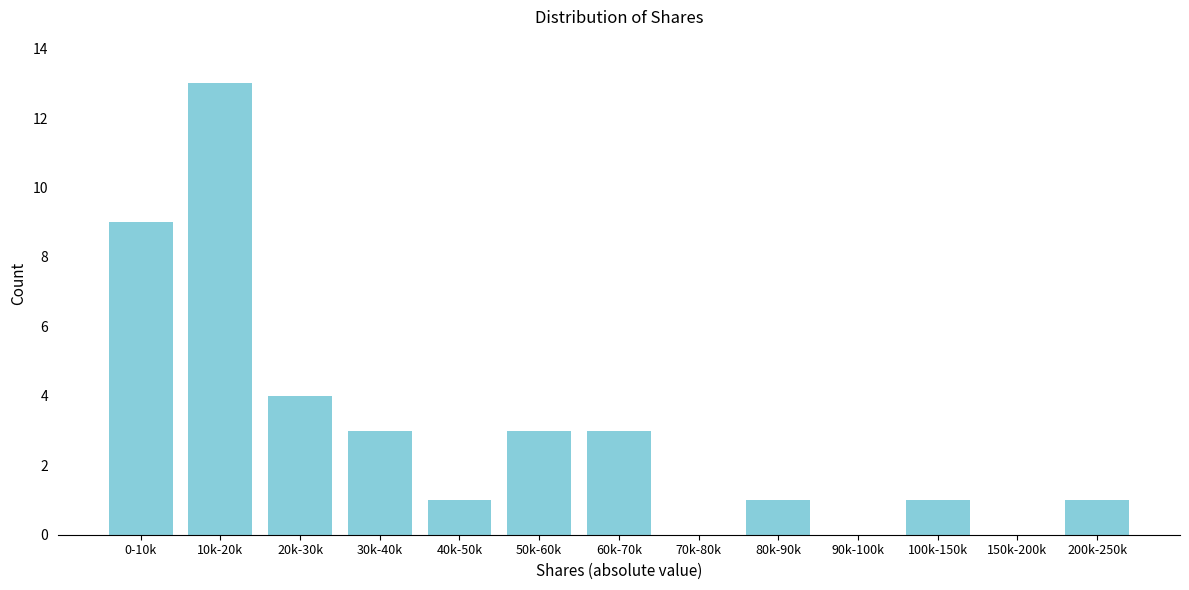

Reading left to right, list all the values displayed in this chart.

0-10k=9	10k-20k=13	20k-30k=4	30k-40k=3	40k-50k=1	50k-60k=3	60k-70k=3	70k-80k=0	80k-90k=1	90k-100k=0	100k-150k=1	150k-200k=0	200k-250k=1